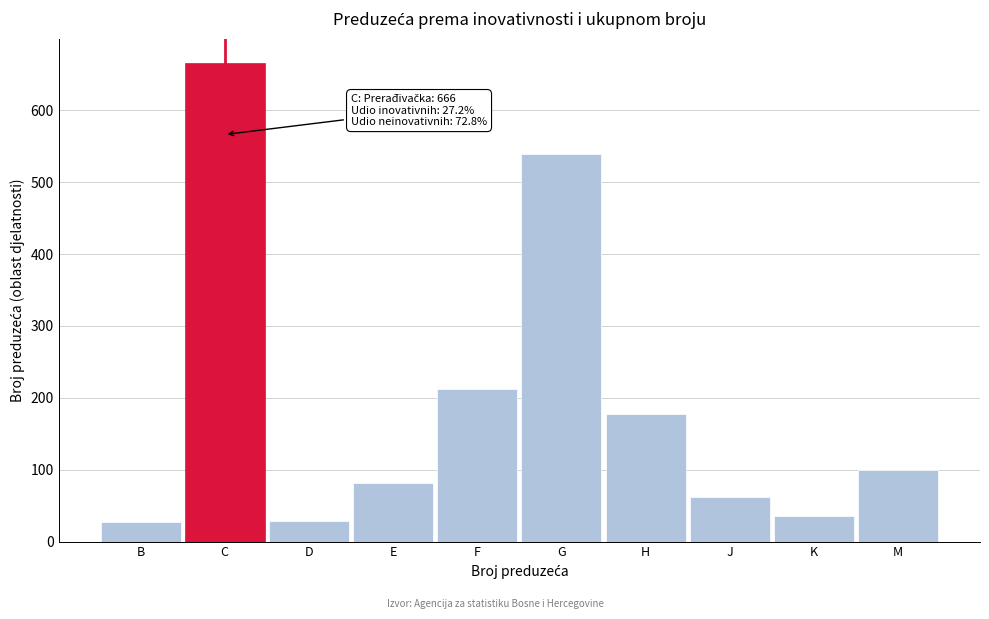

Which has a higher value, H or G?

G